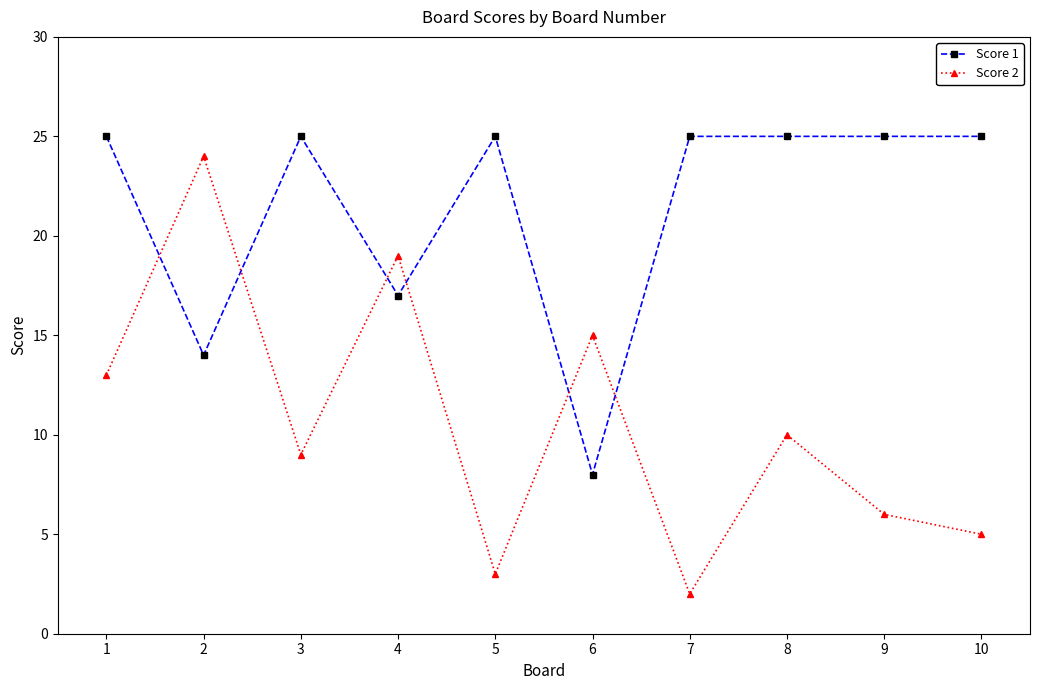

At which category does Score 1 reach its first local peak?

3